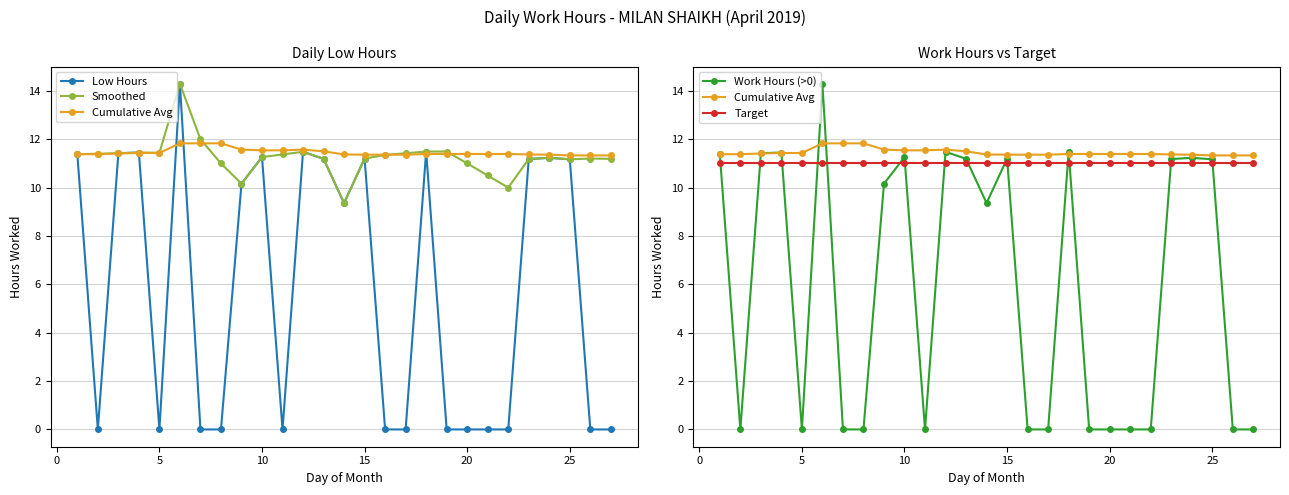

What is the sum of all Cumulative Avg values?

309.4